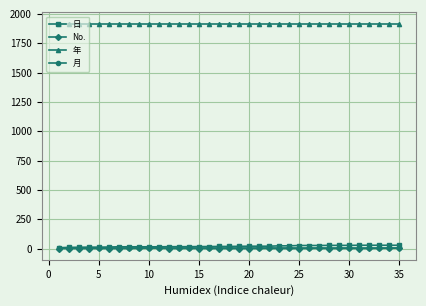

True or false: 年 and No. cross at least once.

False